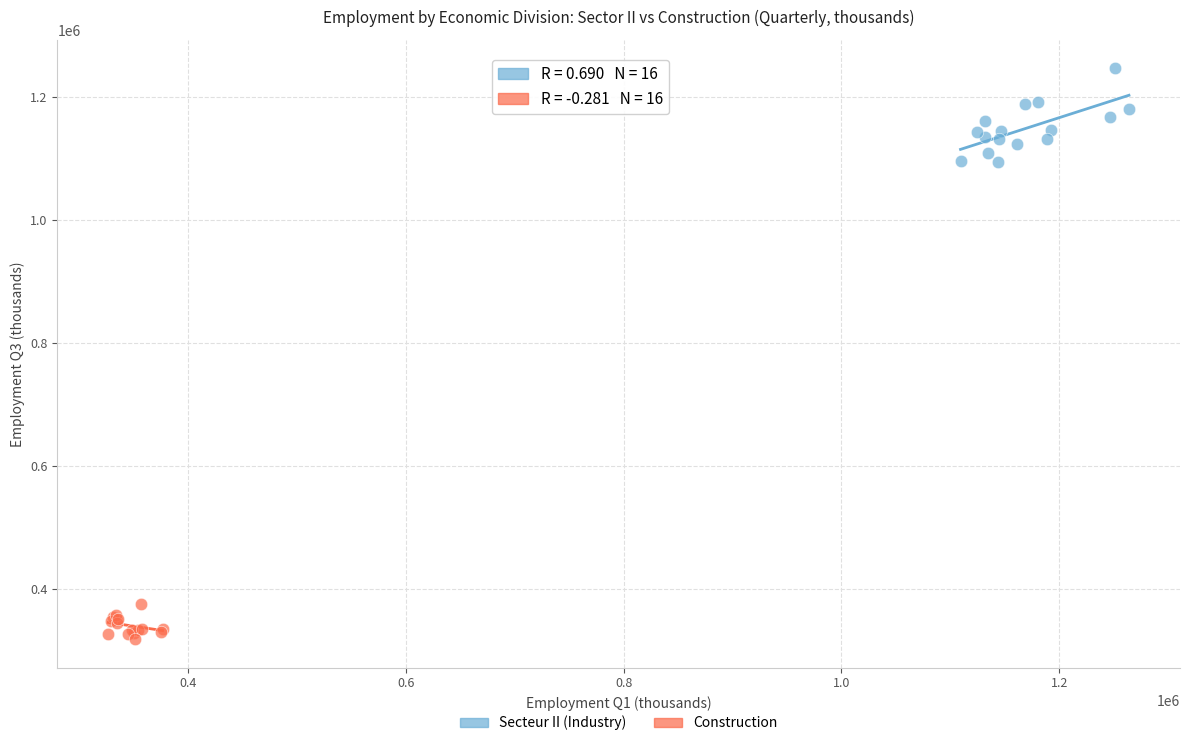

Which series reaches the maximum Y coordinate?

Secteur II (Industry)